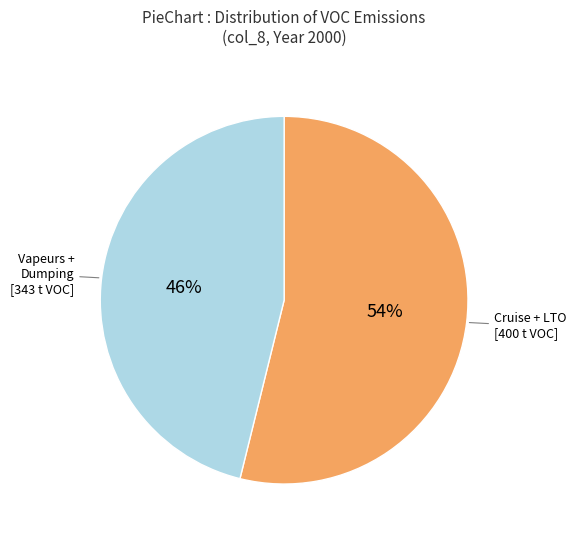

To the nearest percent, what is the difference between the largest and smallest slice percentages?

8%